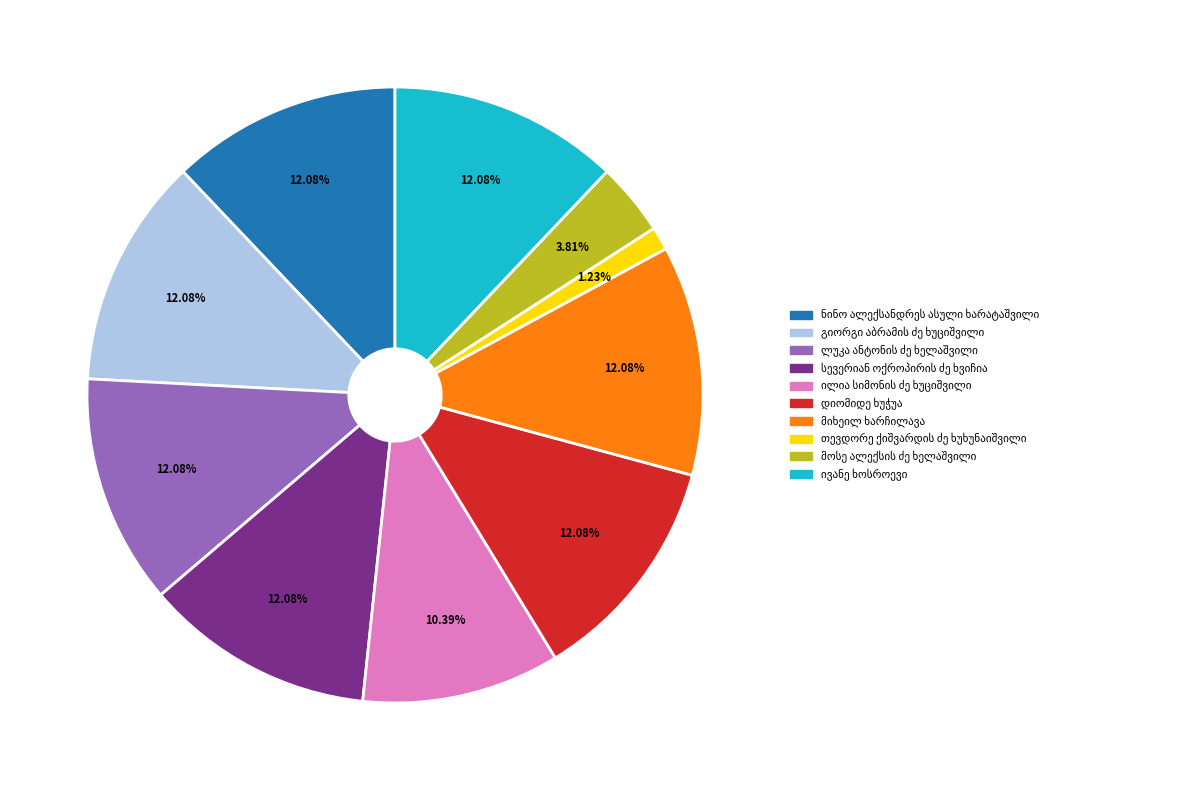

Is there any slice that represents more than half of the pie?

No